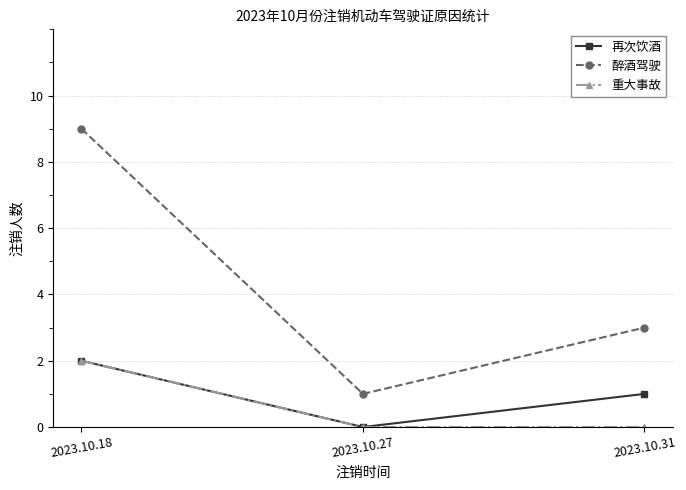

At which label is 醉酒驾驶 closest to 5?

2023.10.31